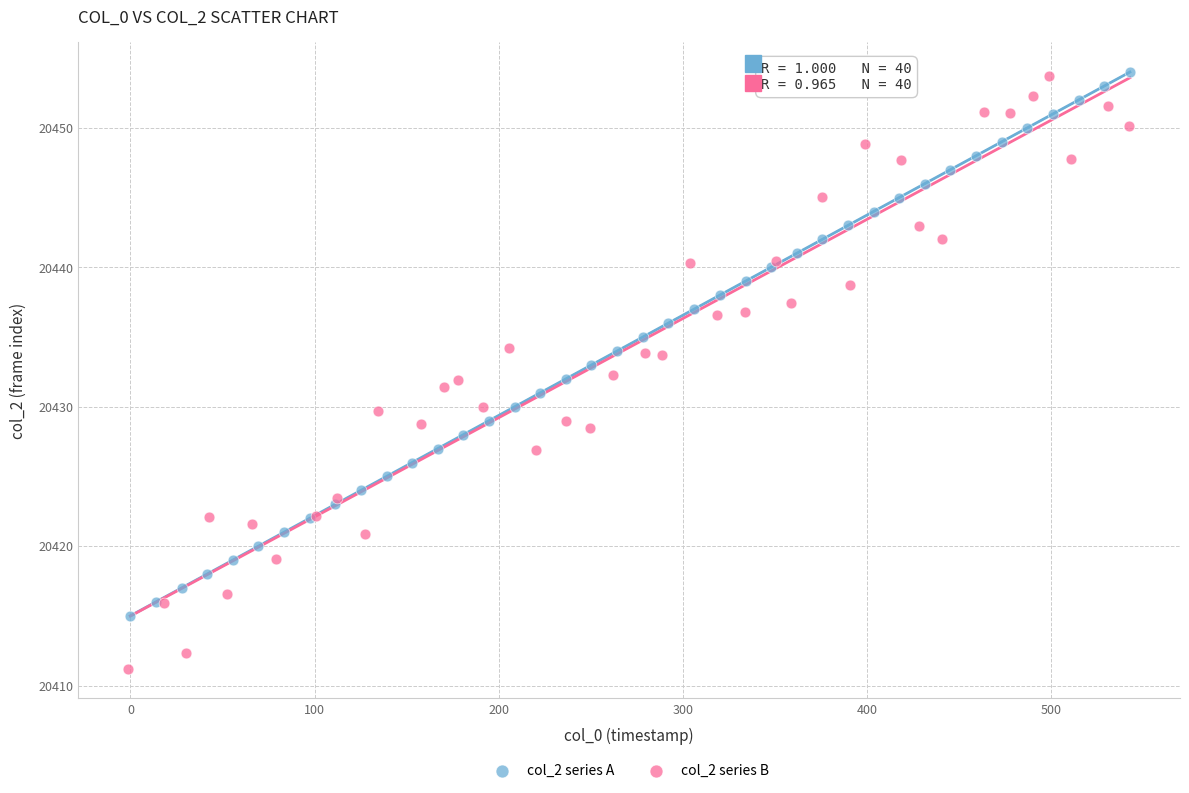

Which series has the widest spread of Y values?

col_2 series B